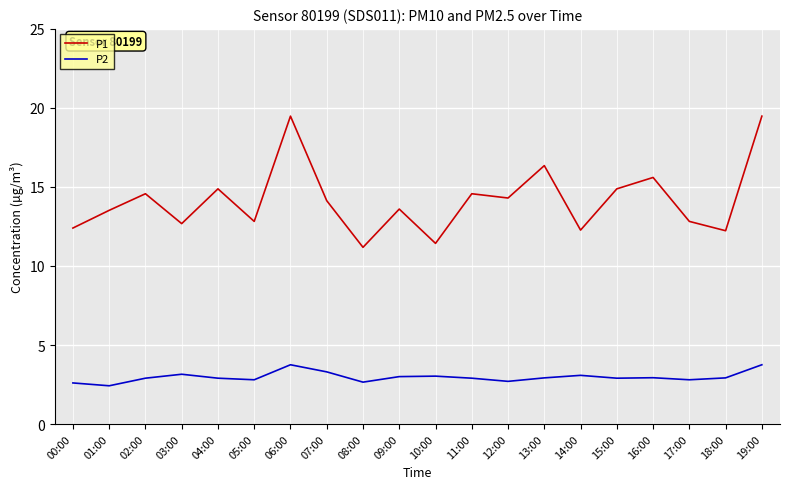

True or false: P1 has a value of 18.2 at 17:00.

False